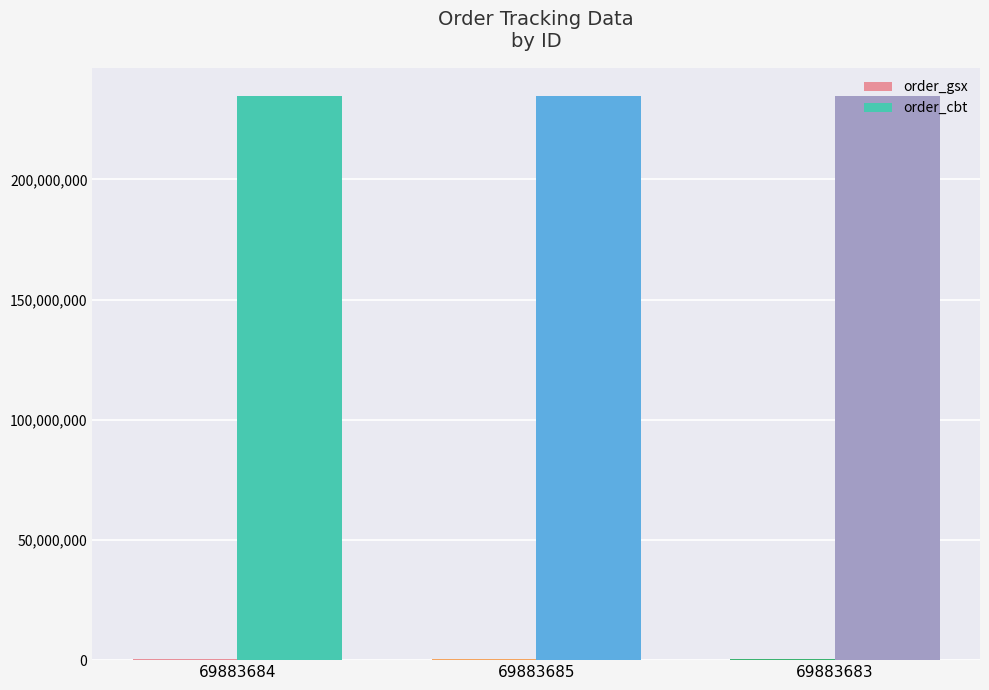

What is the maximum value for order_cbt?

234667432